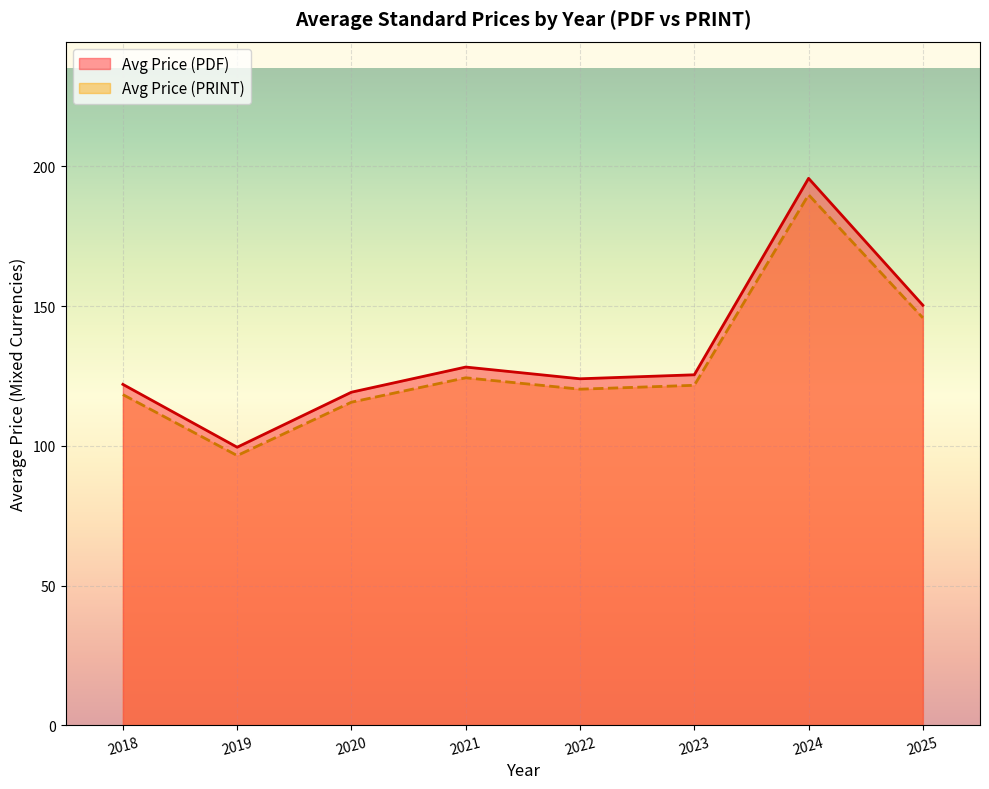

Between 98 and 76, which is larger?

98